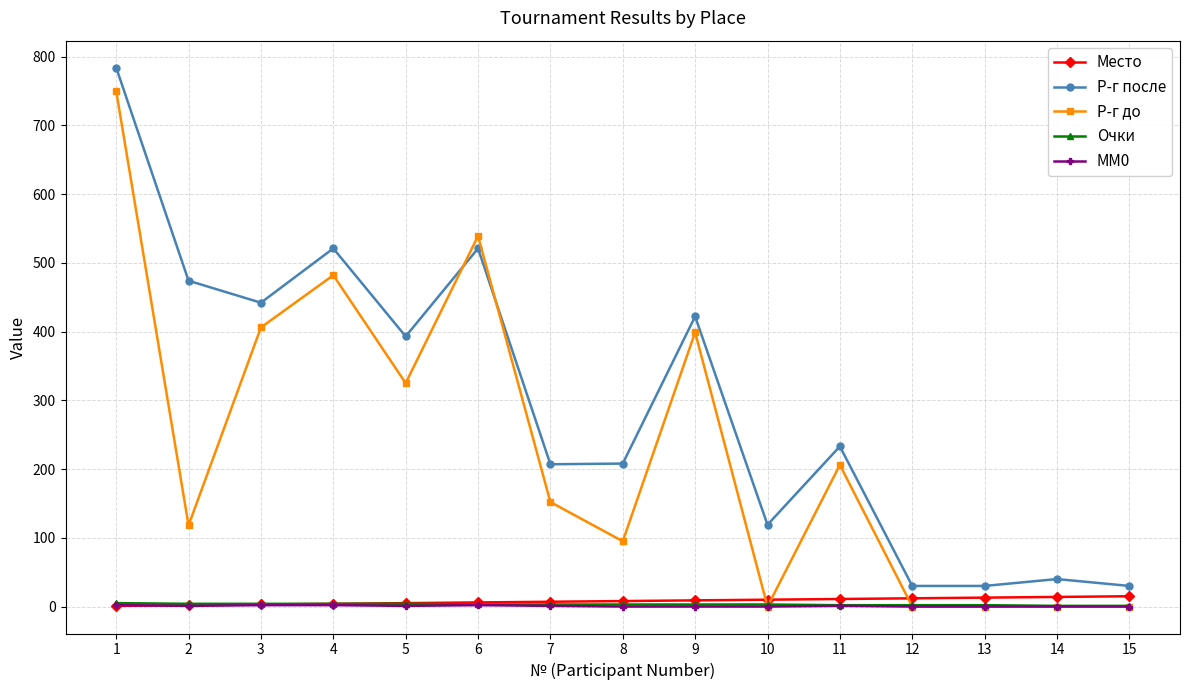

Is the value of Очки at 15 greater than the value of Р-г после at 14?

No